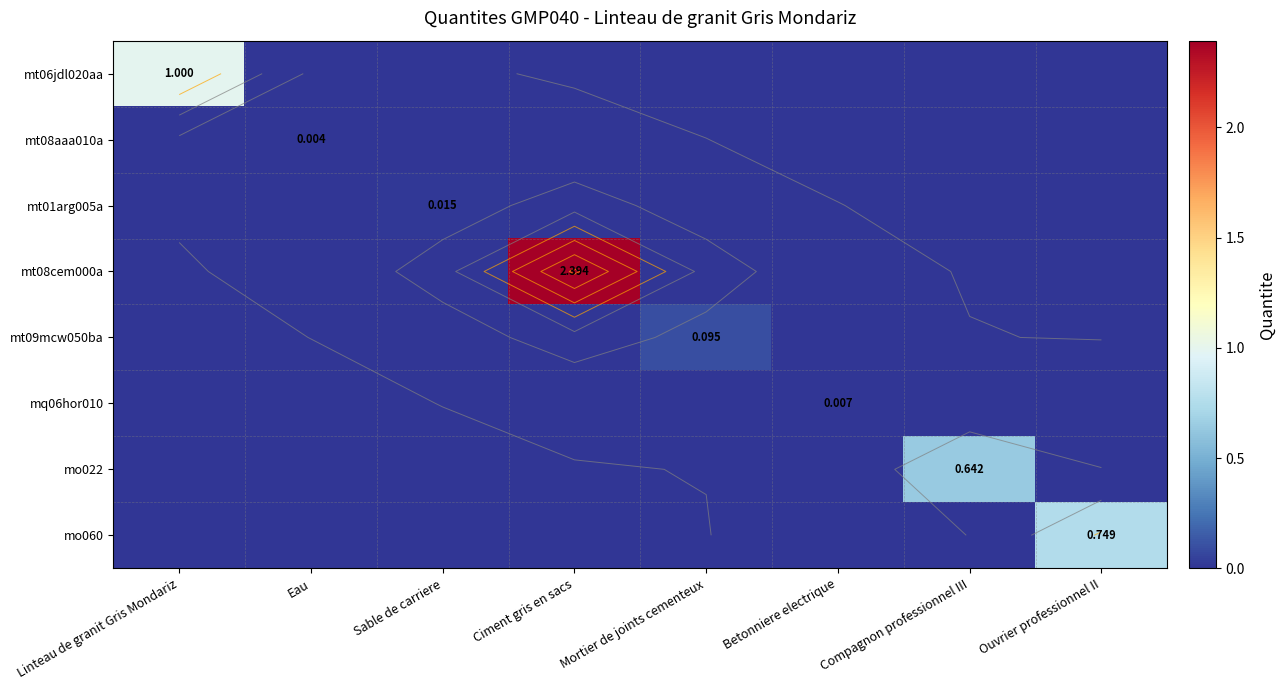

At which category is the sum across all series the highest?

Ciment gris en sacs